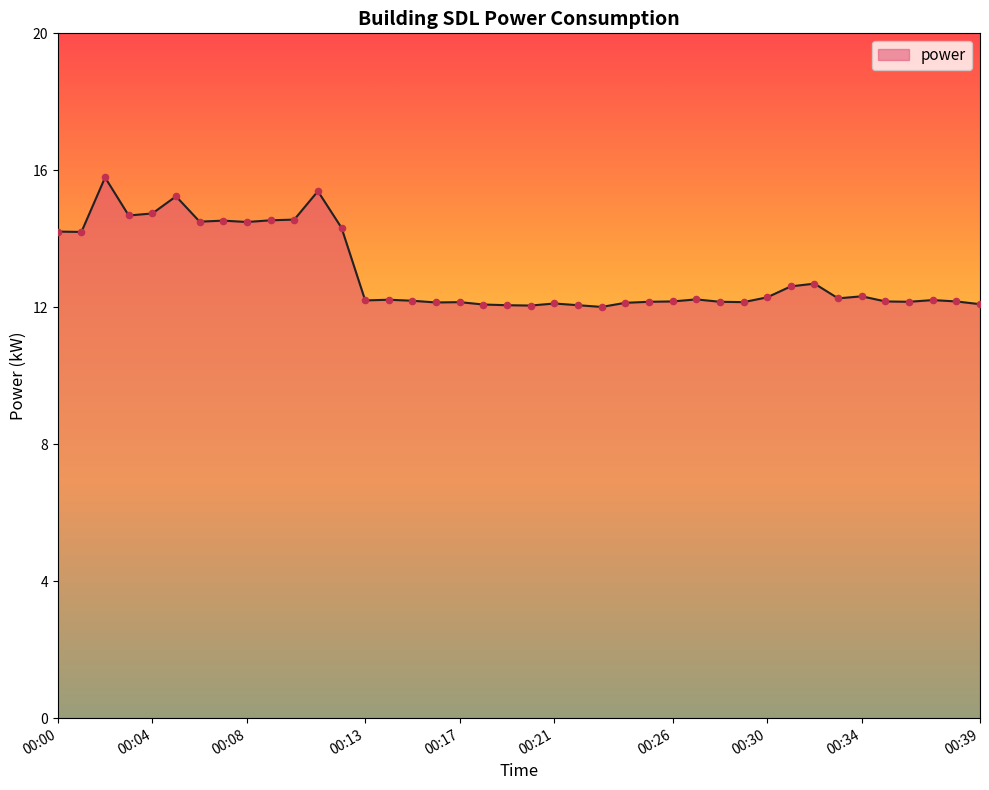

What is the difference between the maximum and minimum values?

3.8